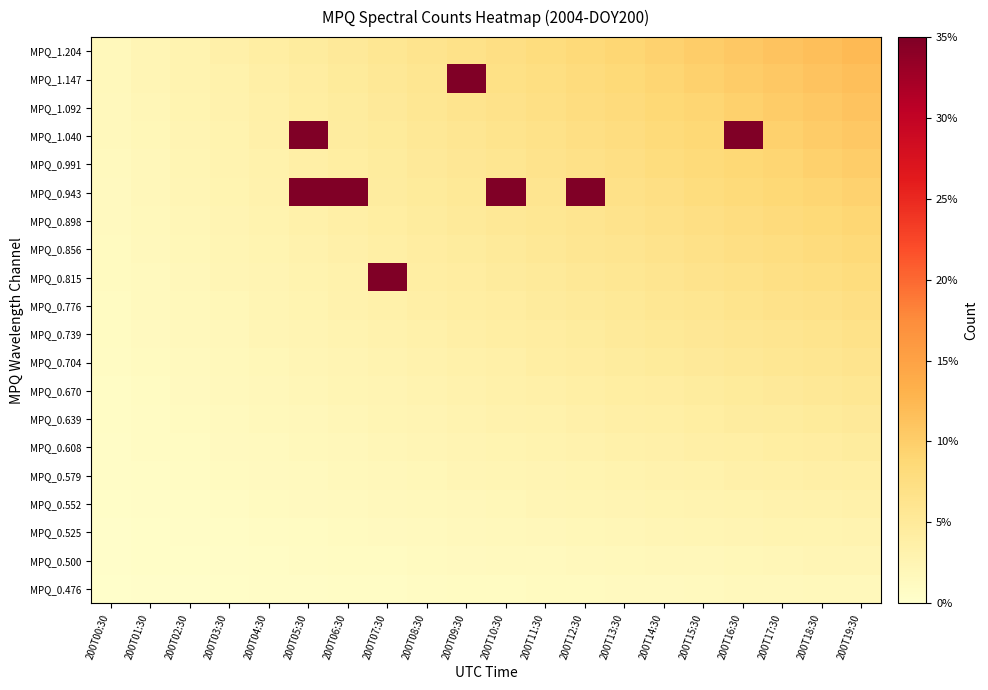

Count the number of data series in this chart.

20